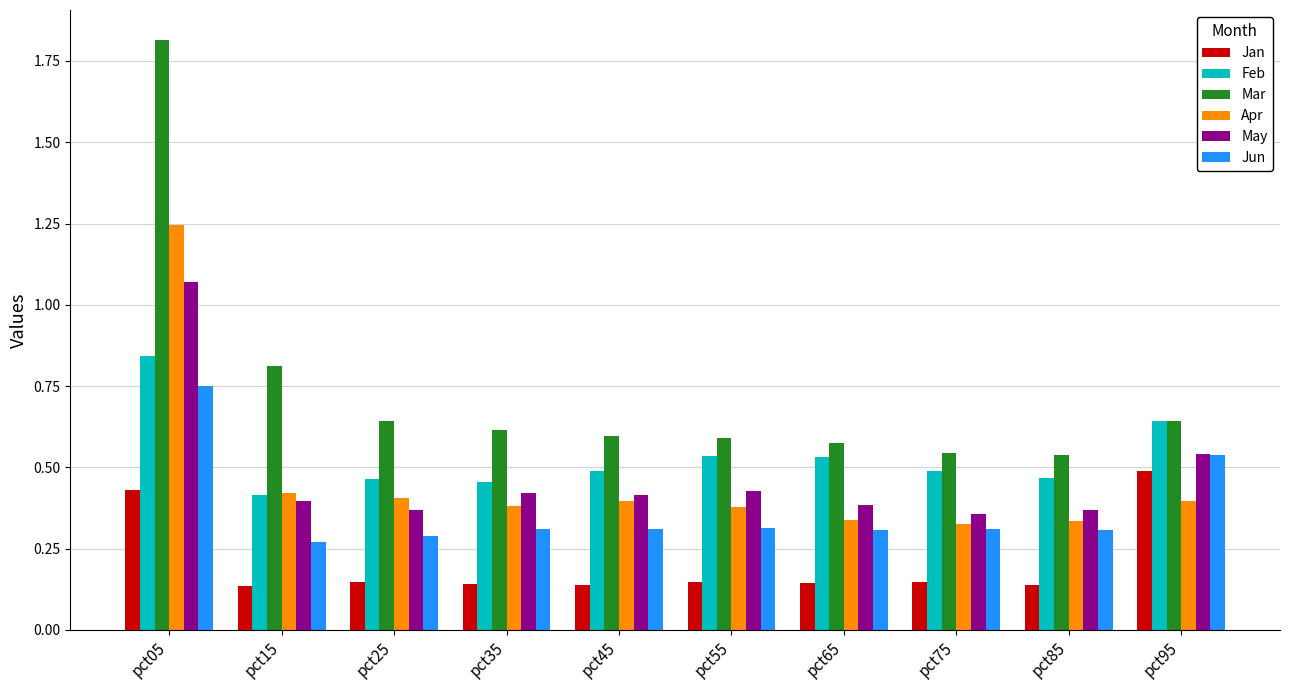

Count the Feb values in the range 0 to 1.

10